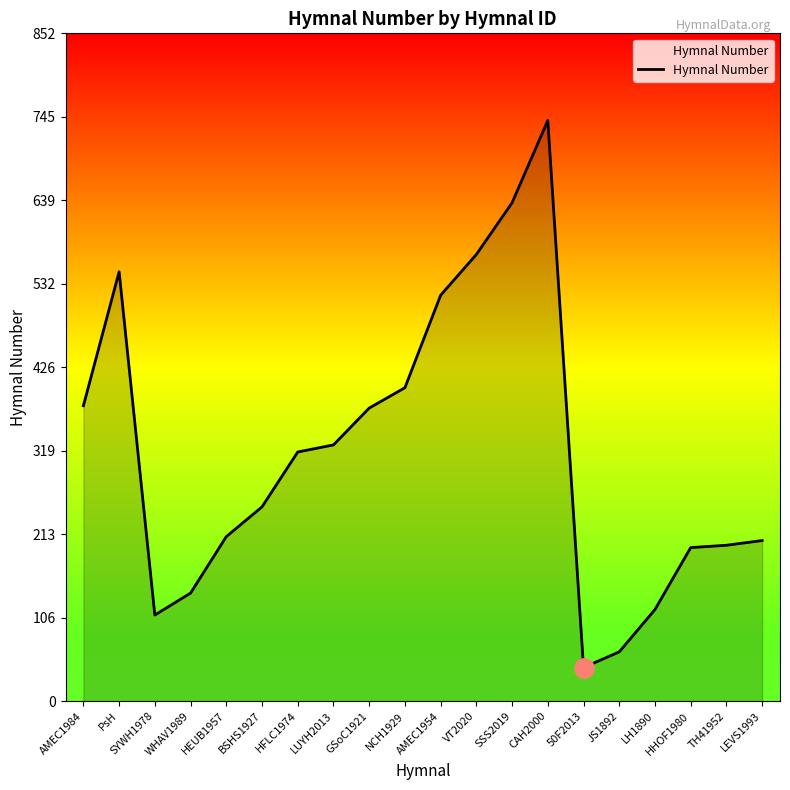

Does the chart display data point markers on the line(s)?

No